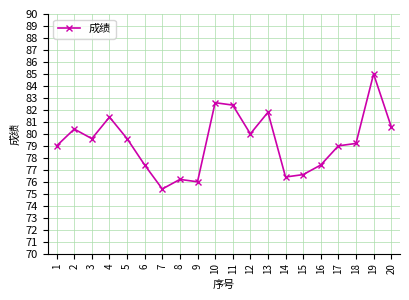

Does the chart display data point markers on the line(s)?

Yes